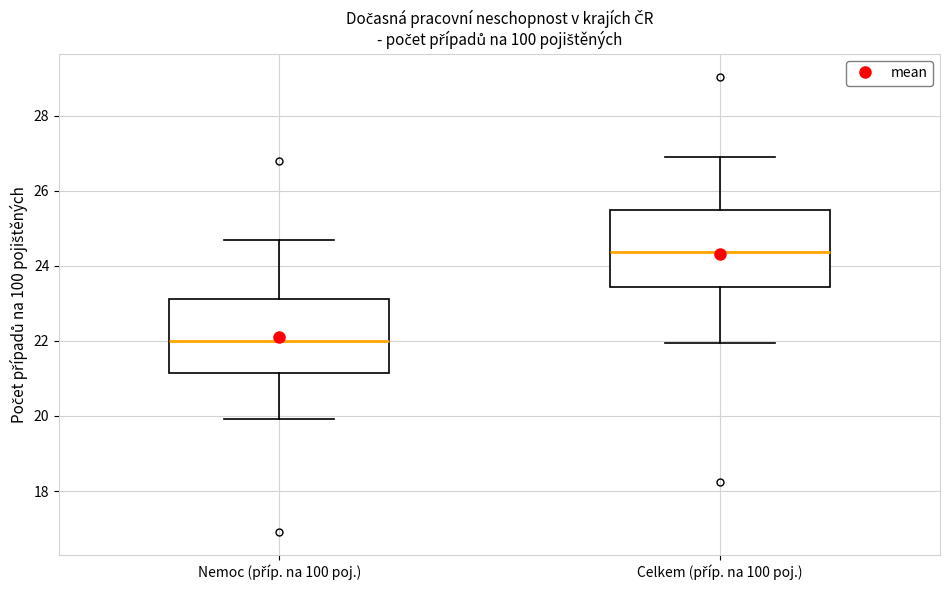

Where does the median line of the box for Celkem (příp. na 100 poj.) sit on the y-axis? The values are not printed on the chart, so give them approximately, as read against the axis.

24.4